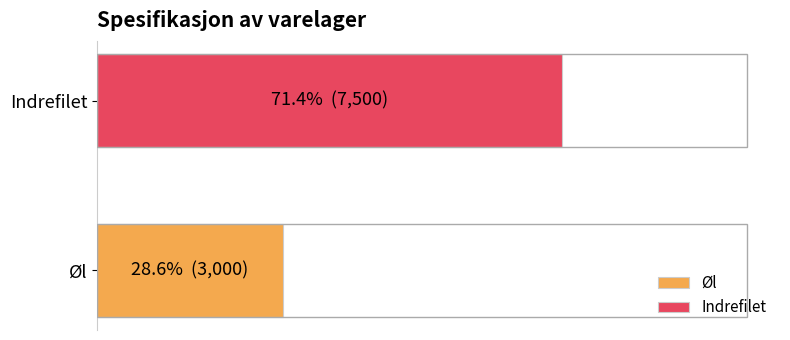

Reading left to right, what are all the values shown in this chart?

Øl=3000	Indrefilet=7500